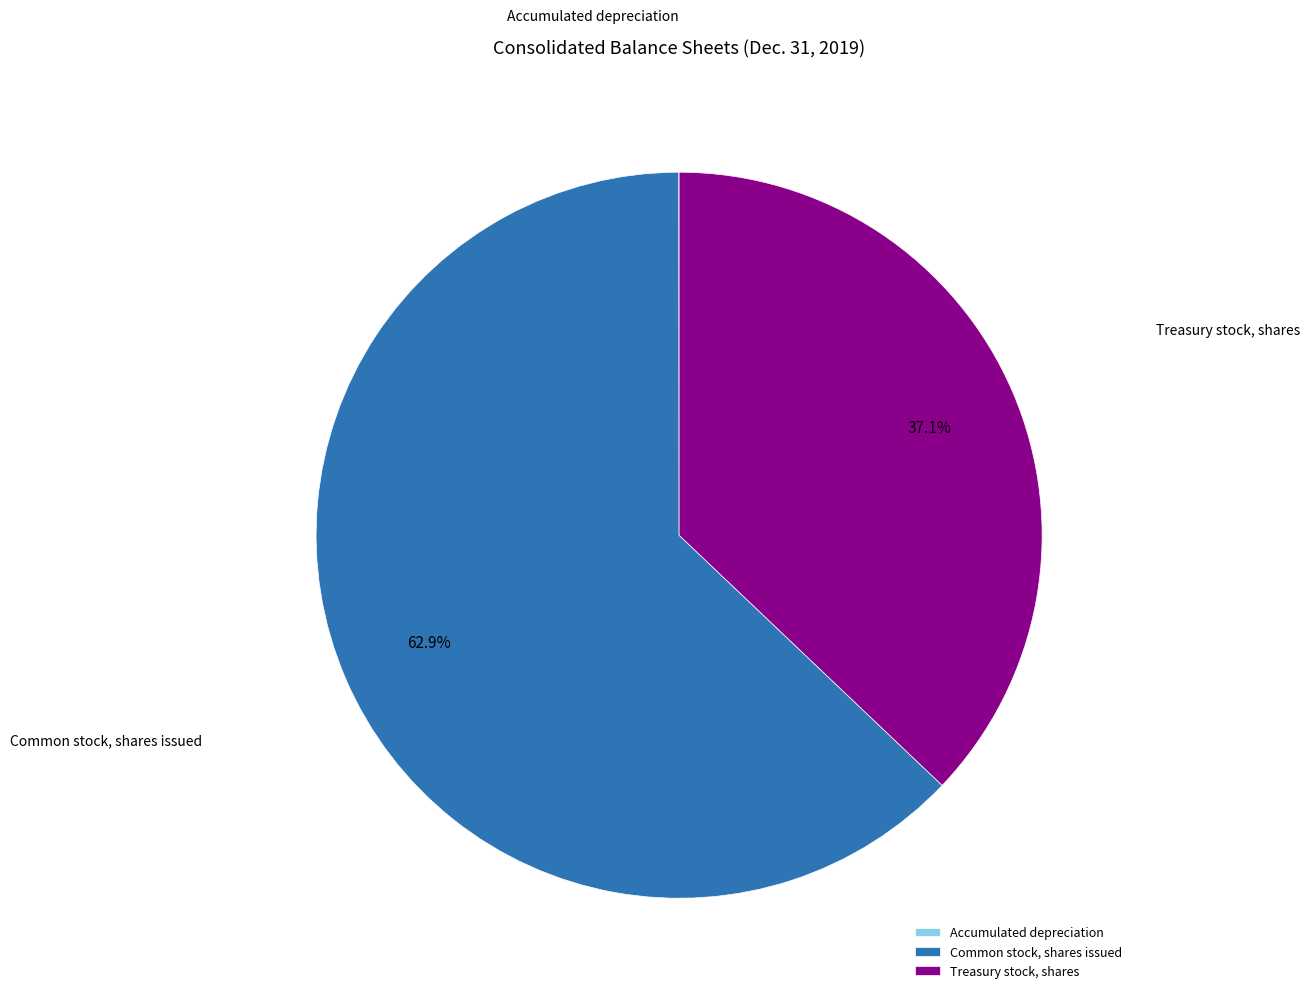

Is it true that Common stock, shares issued is 56% of the pie?

False